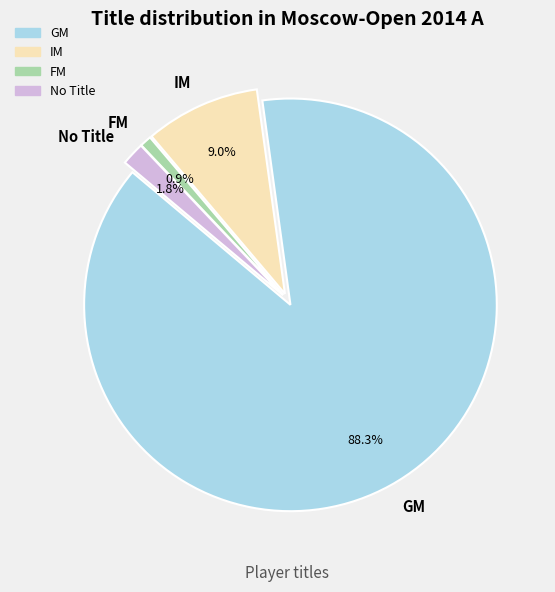

Is it true that IM is 21% of the pie?

False